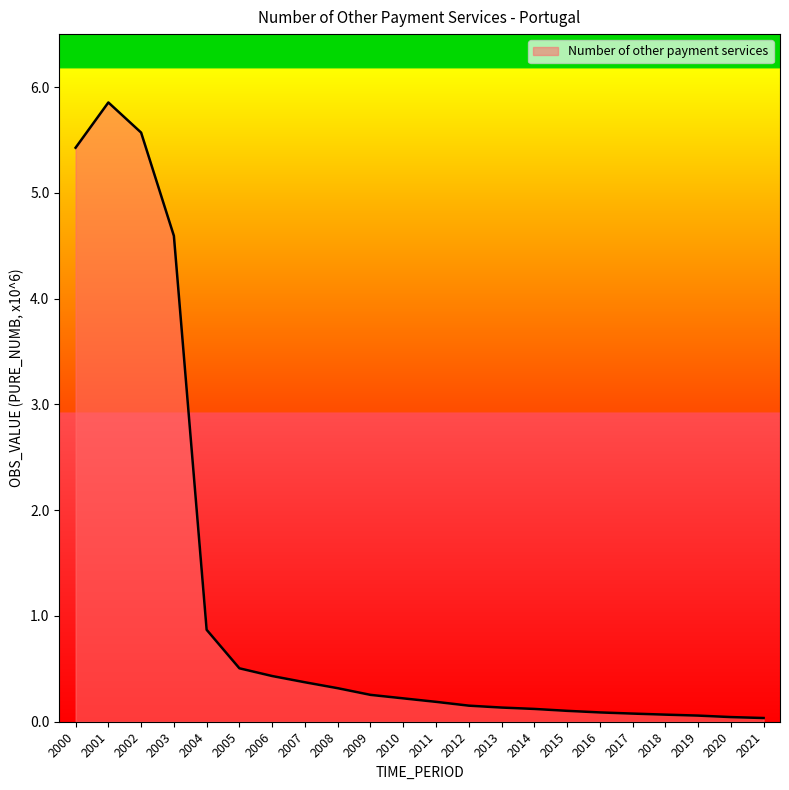

Is it true that the value at 2007 is 0.4?

True